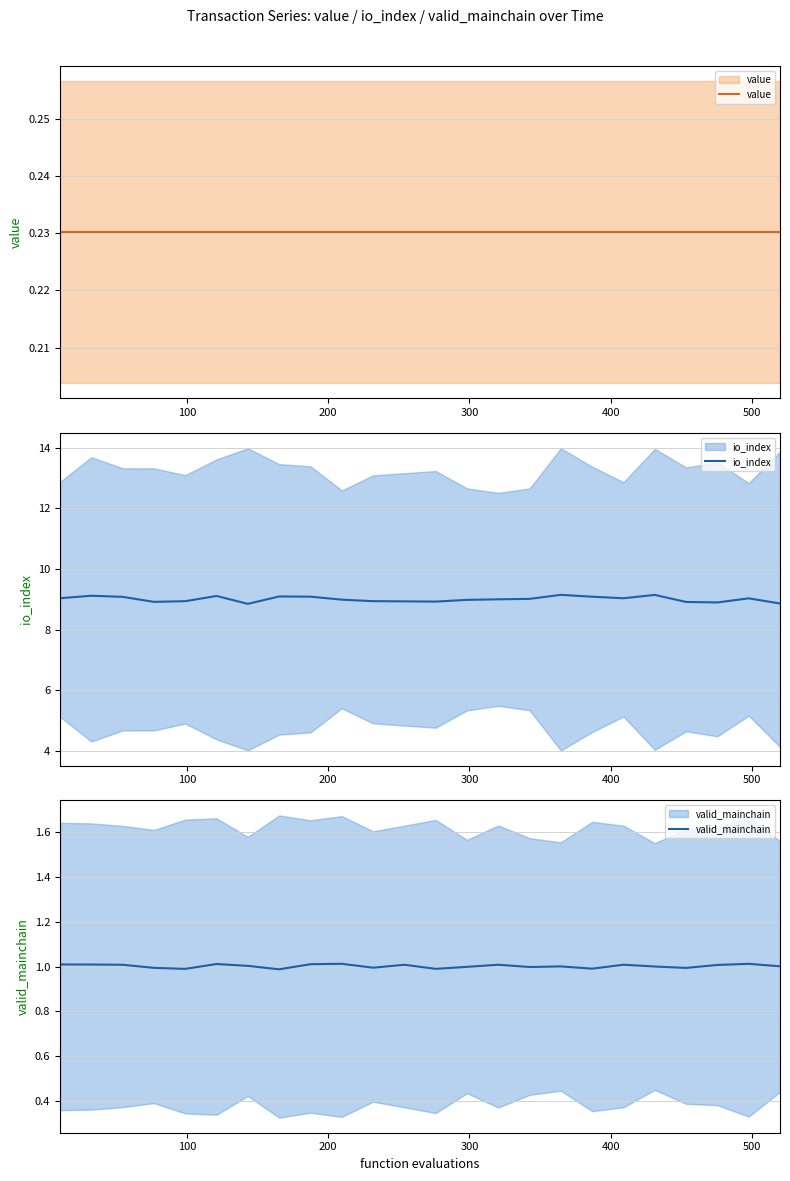

What is the maximum value shown in the chart?

9.1